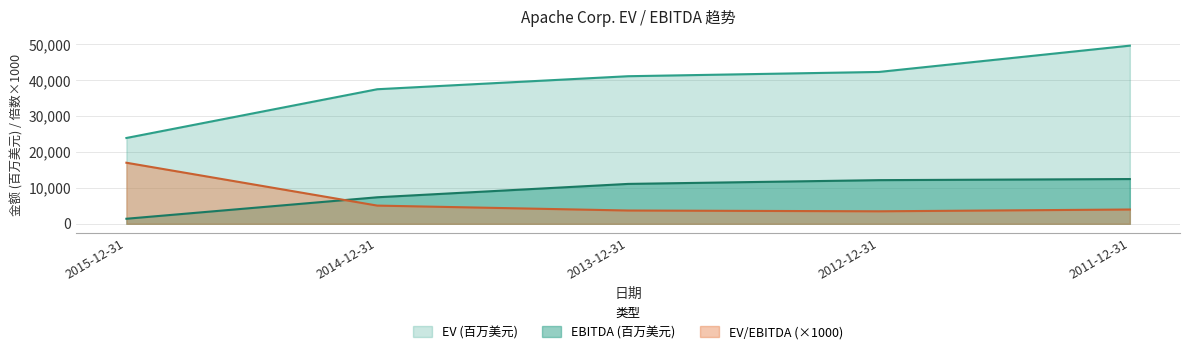

Where does the EBITDA (百万美元) series first go above 11113?

2012-12-31